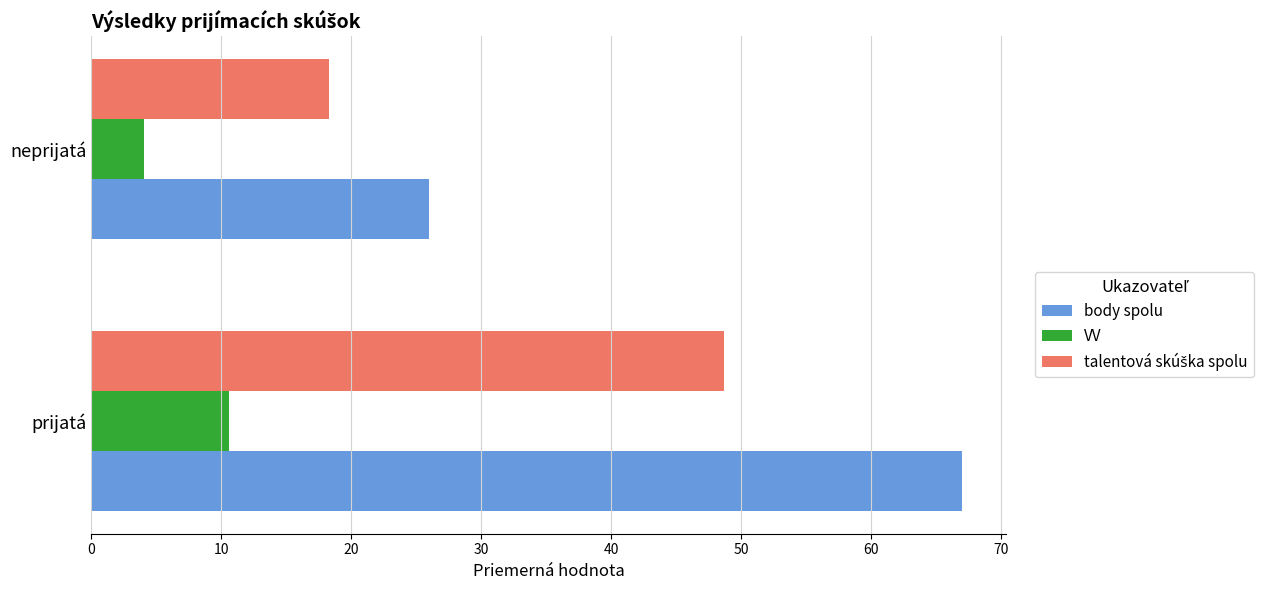

What is the smallest value displayed?

4.1